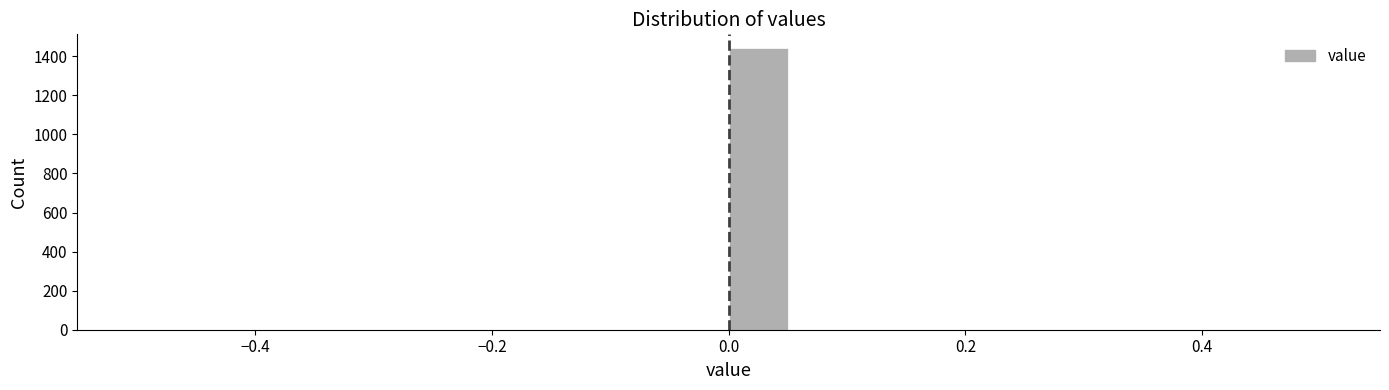

Around what value on the x-axis is the tallest bar? Give the approximate position of its centre, as read against the axis.

0.02